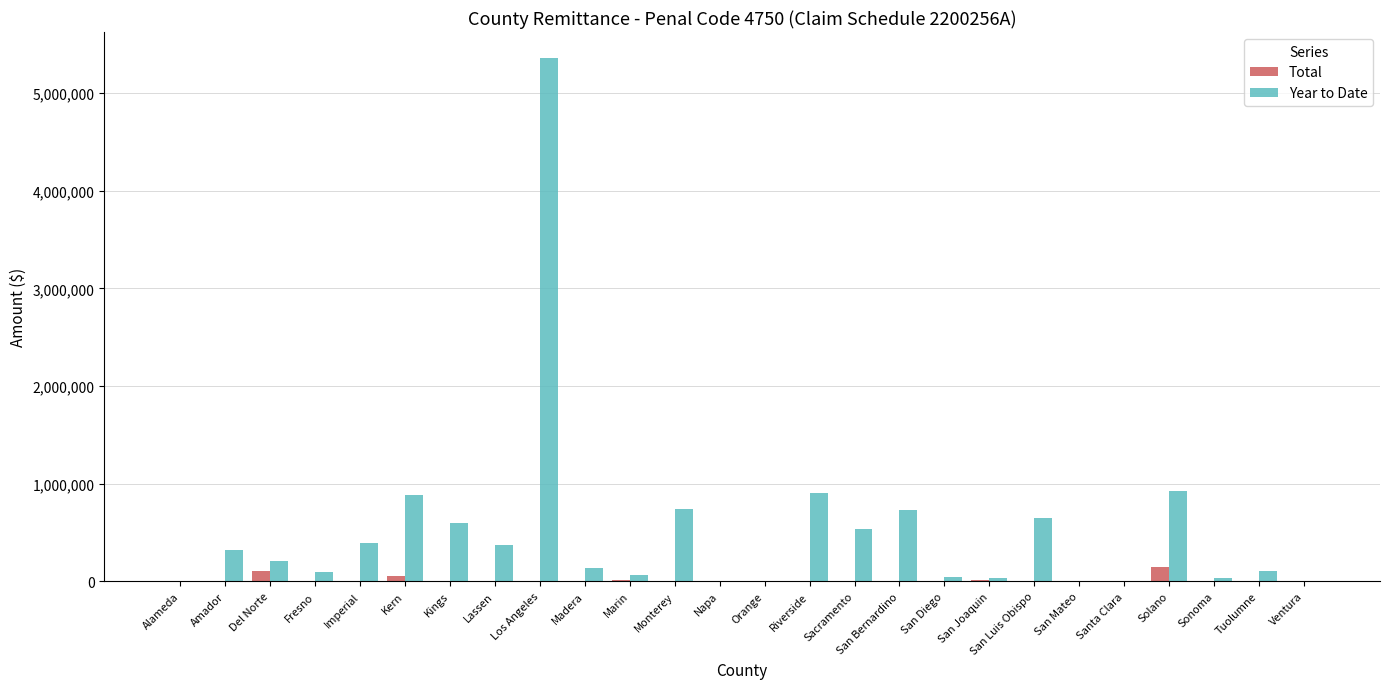

What is the average value of the Year to Date series?

505463